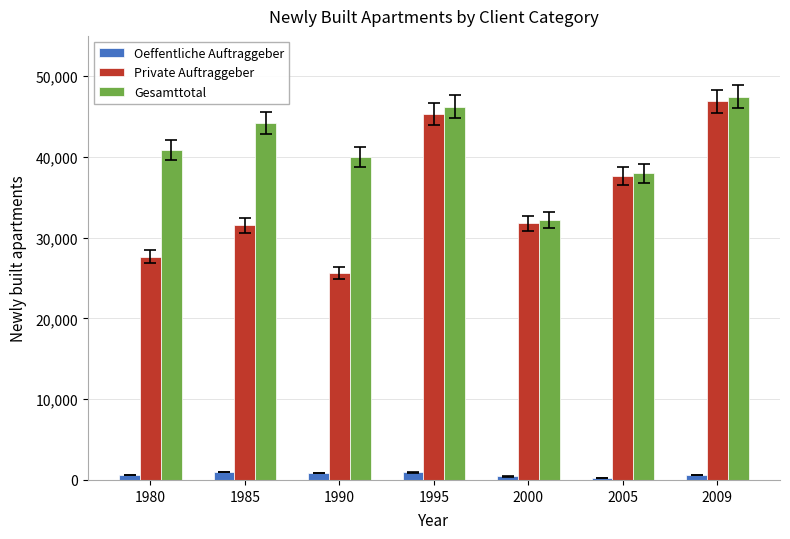

What is the sum of all Private Auftraggeber values?

246498